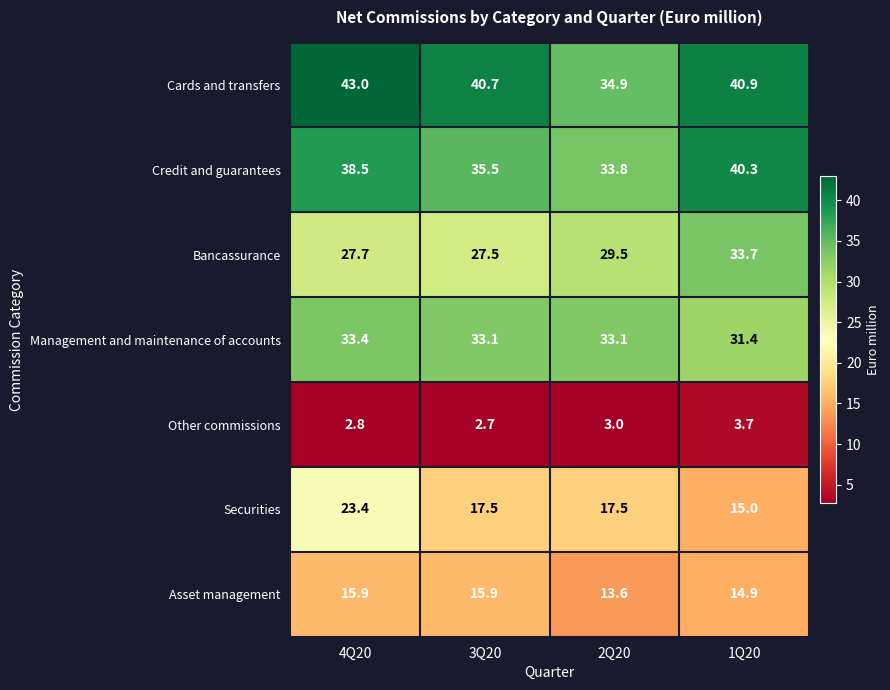

Reading right to left, extract all data points from this chart.

Cards and transfers: 1Q20=40.9	2Q20=34.9	3Q20=40.7	4Q20=43.0
Credit and guarantees: 1Q20=40.3	2Q20=33.8	3Q20=35.5	4Q20=38.5
Bancassurance: 1Q20=33.7	2Q20=29.5	3Q20=27.5	4Q20=27.7
Management and maintenance of accounts: 1Q20=31.4	2Q20=33.1	3Q20=33.1	4Q20=33.4
Other commissions: 1Q20=3.7	2Q20=3.0	3Q20=2.7	4Q20=2.8
Securities: 1Q20=15.0	2Q20=17.5	3Q20=17.5	4Q20=23.4
Asset management: 1Q20=14.9	2Q20=13.6	3Q20=15.9	4Q20=15.9